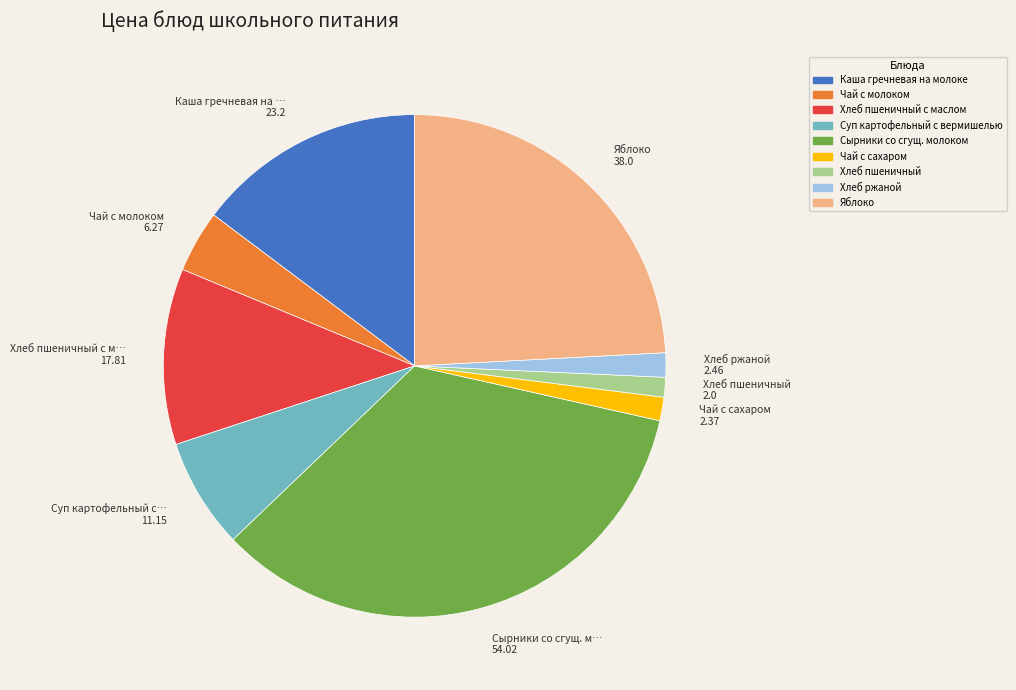

Does any single category account for the majority?

No